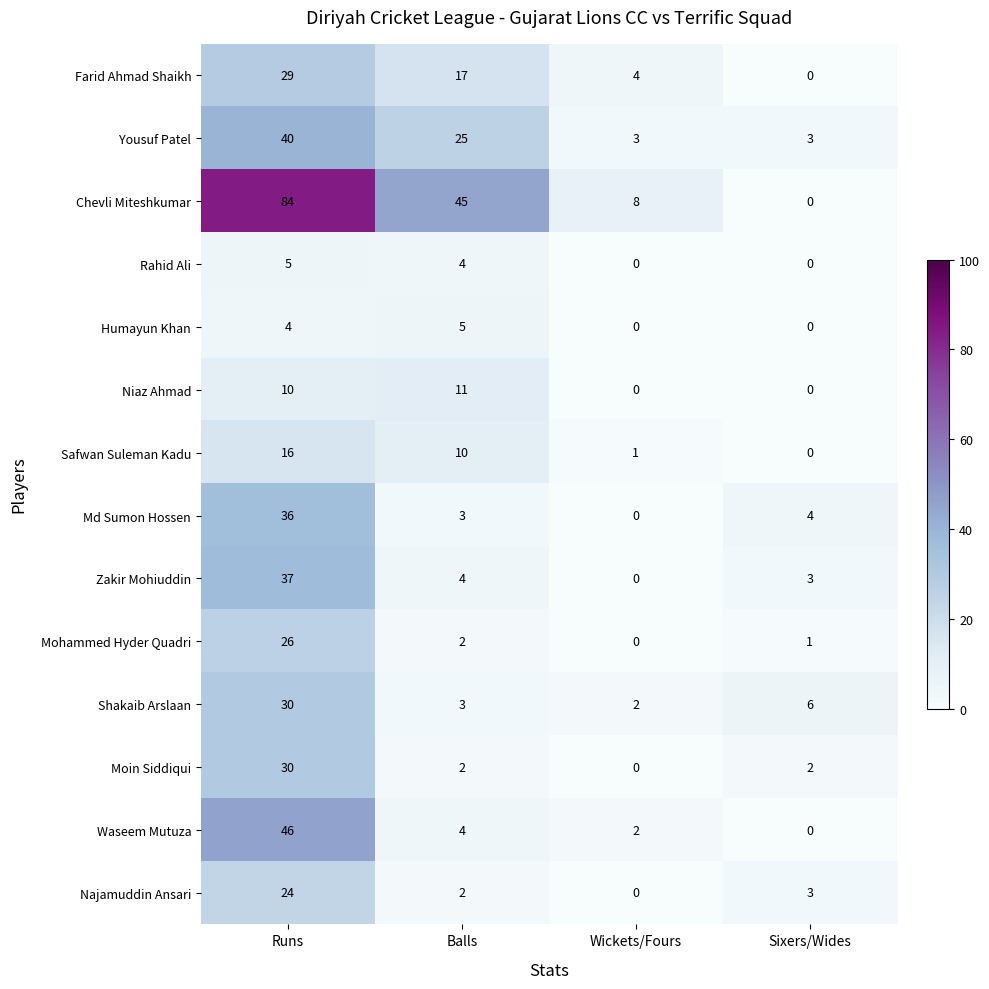

What is the difference between the second highest and second lowest values in the Safwan Suleman Kadu series?

9